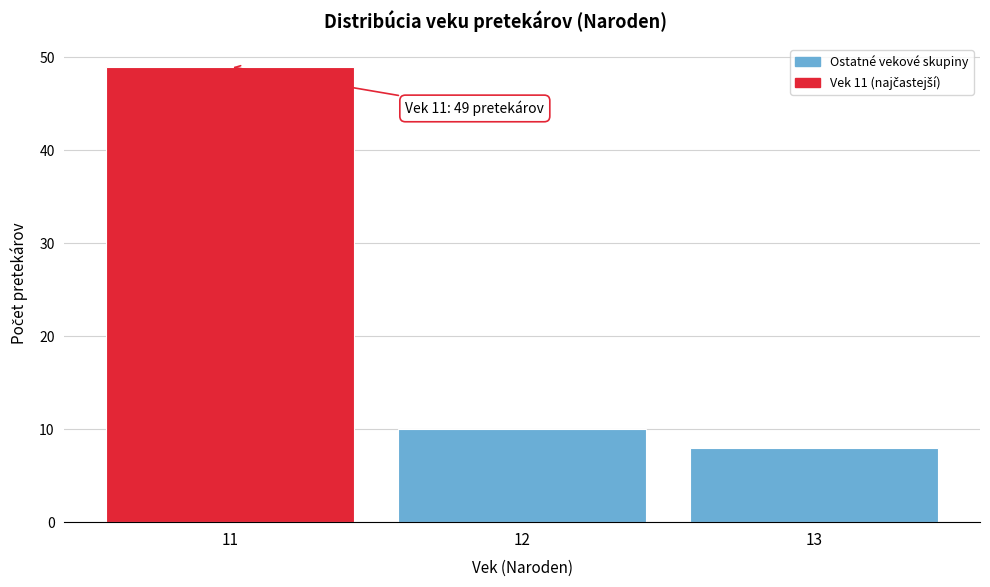

Over which range of the x-axis is the bar tallest?

10.5 to 11.5